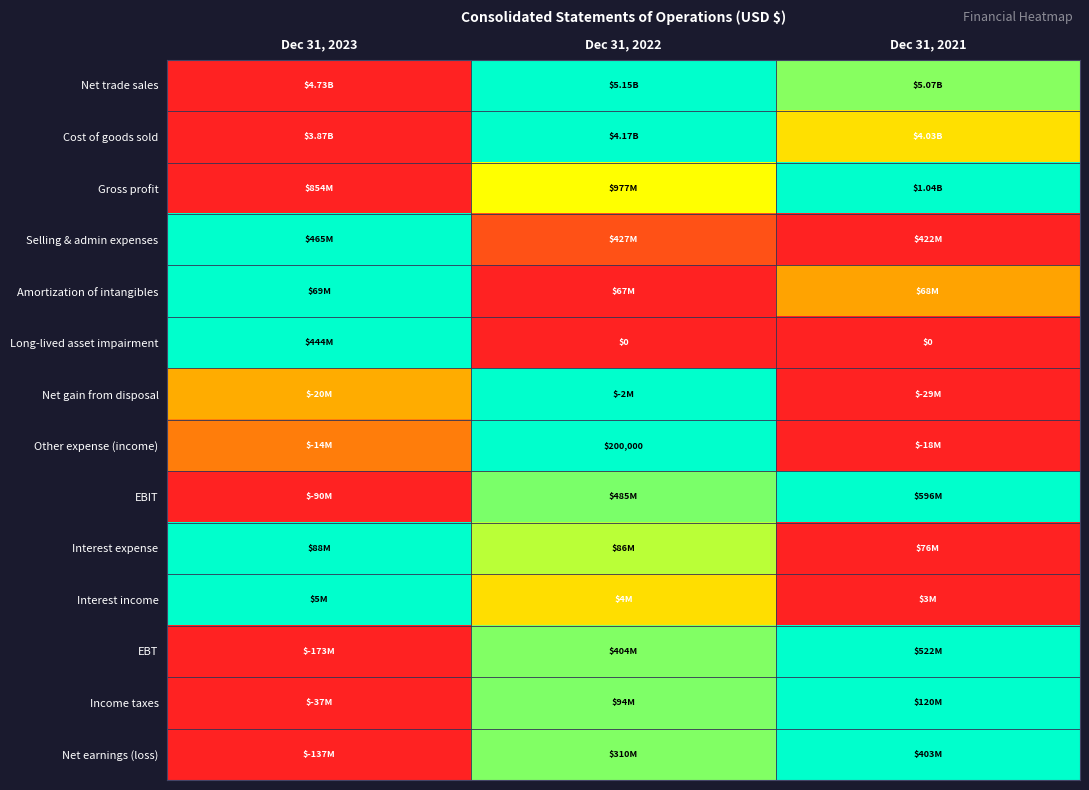

List the labels in order of Net gain from disposal value, largest first.

Dec 31, 2022, Dec 31, 2023, Dec 31, 2021